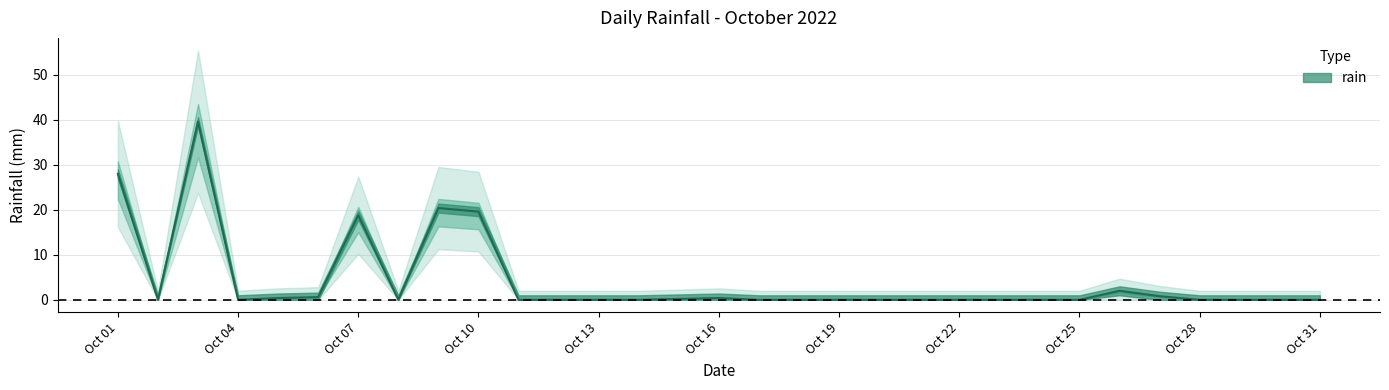

How many points are lower than both their immediate neighbors (excluding endpoints)?

3